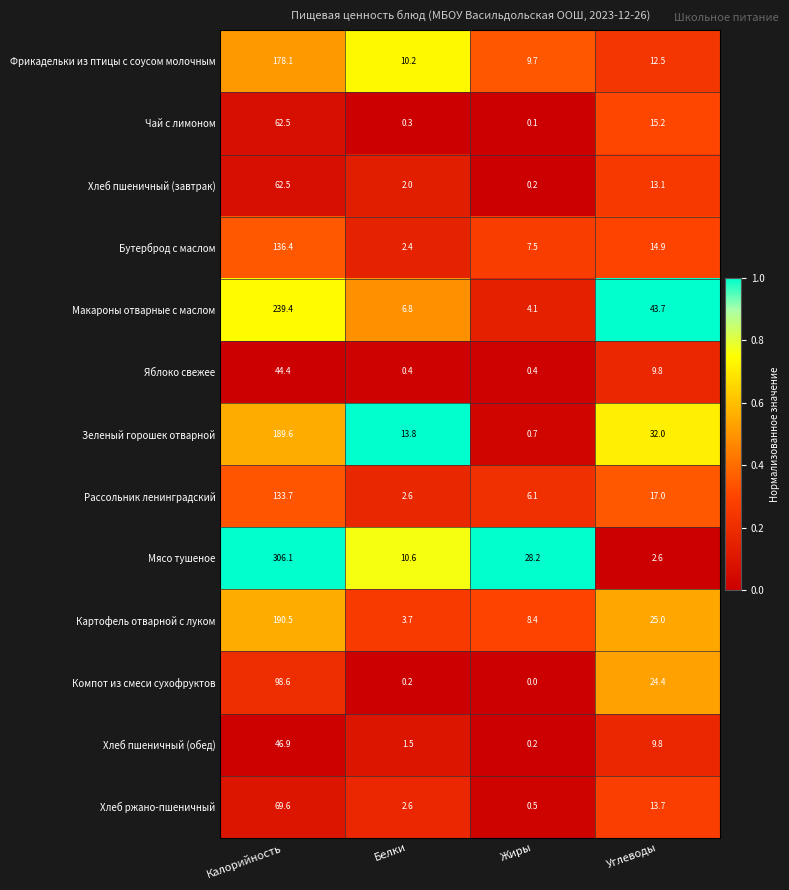

Which series has the largest total across all categories?

Мясо тушеное